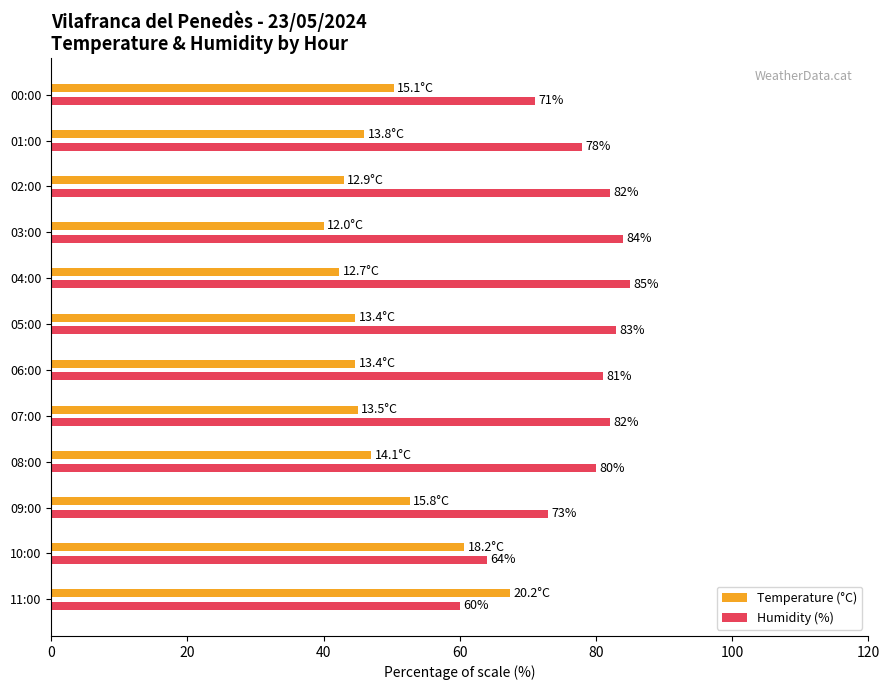

How many distinct data groups are displayed?

2